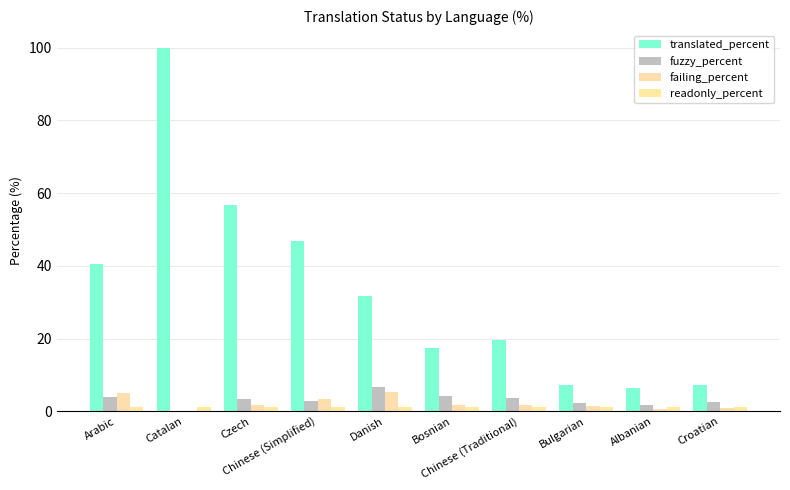

Rank the series at Bulgarian from lowest to highest value.

readonly_percent, failing_percent, fuzzy_percent, translated_percent